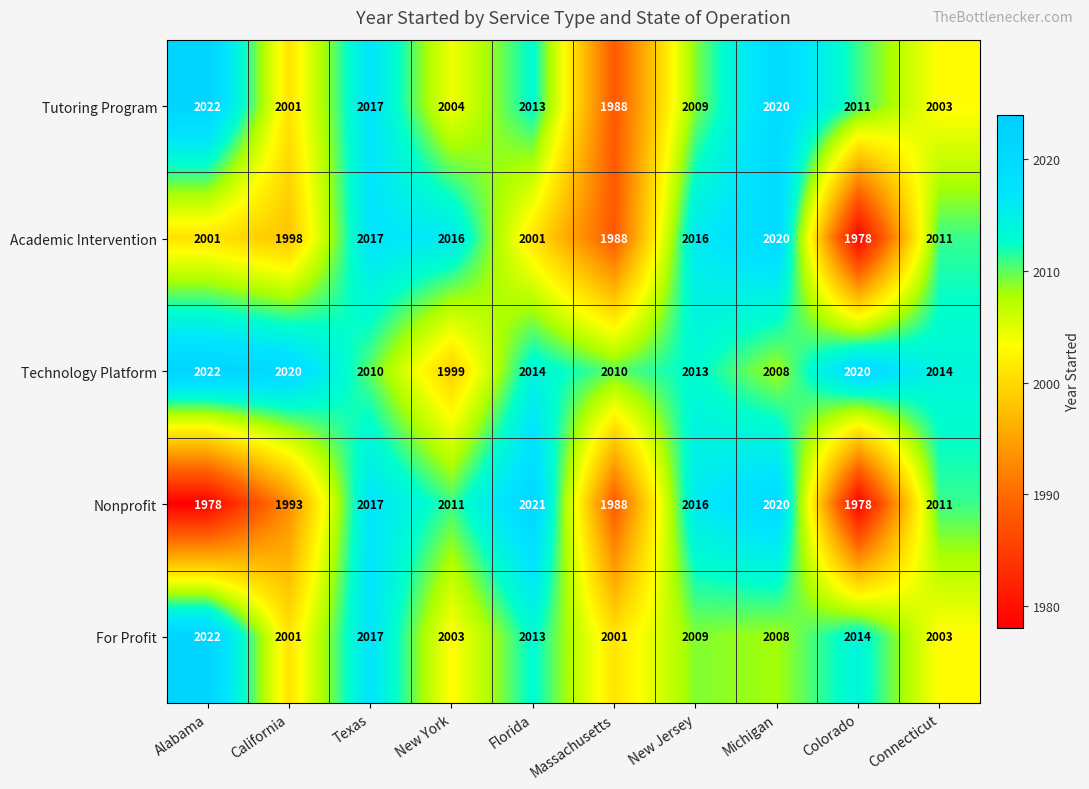

Which series has the largest total across all categories?

Technology Platform